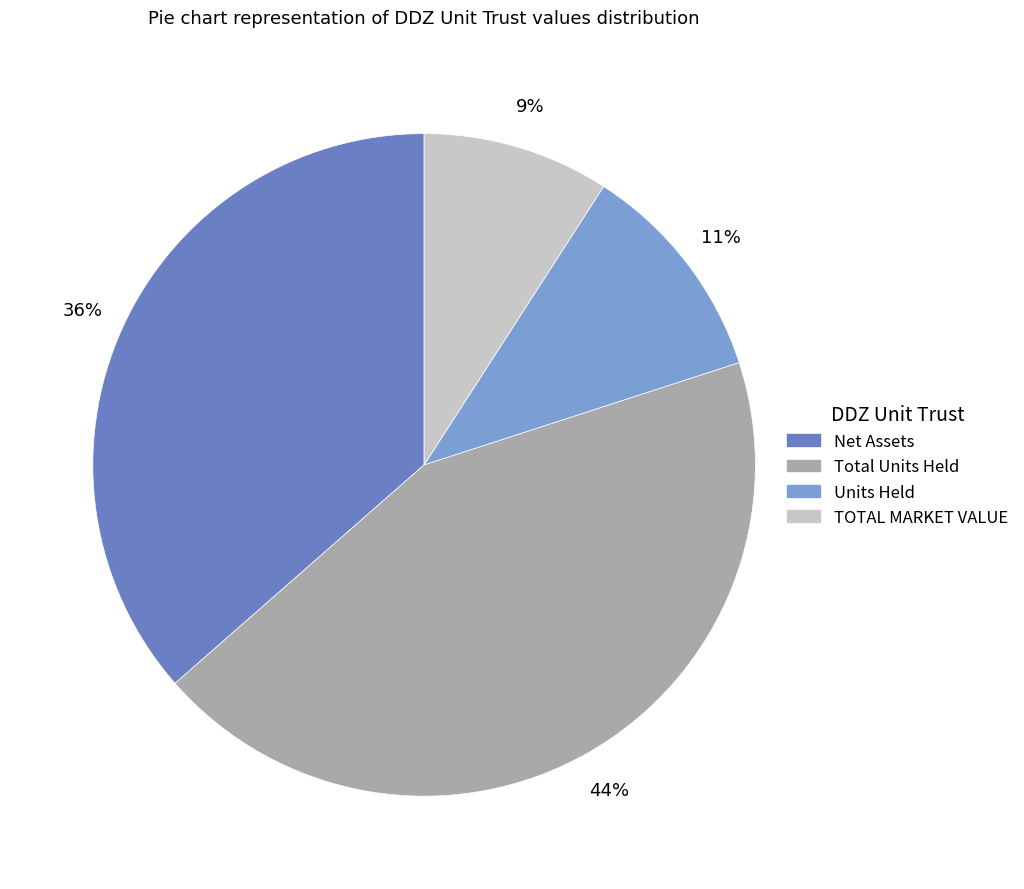

True or false: Net Assets accounts for 36% of the total.

True